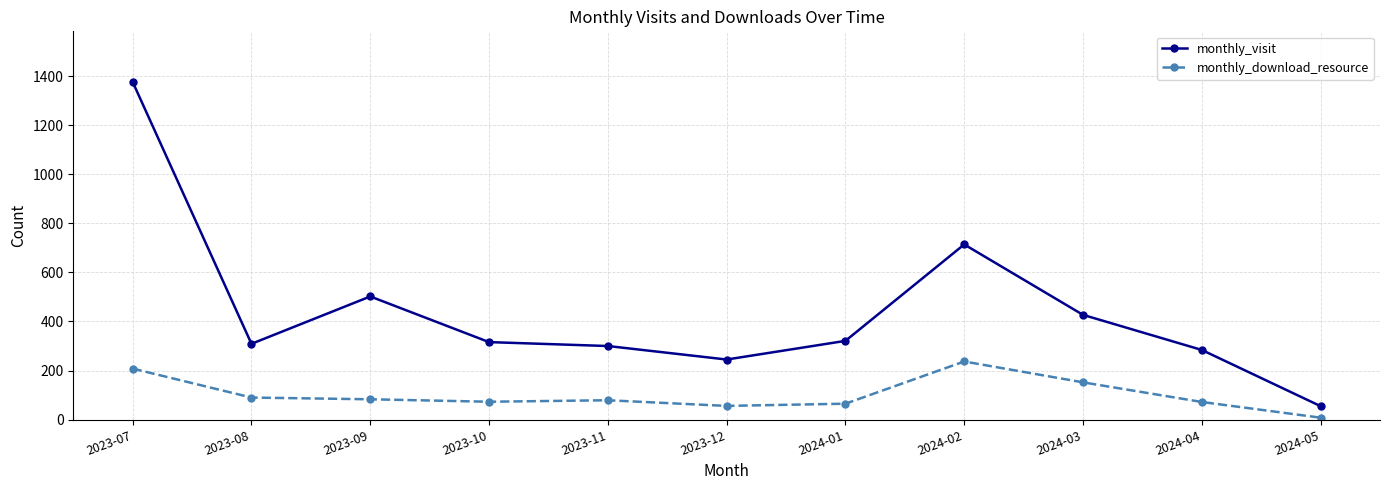

What is the difference between the maximum and second lowest values in the monthly_visit series?

1131